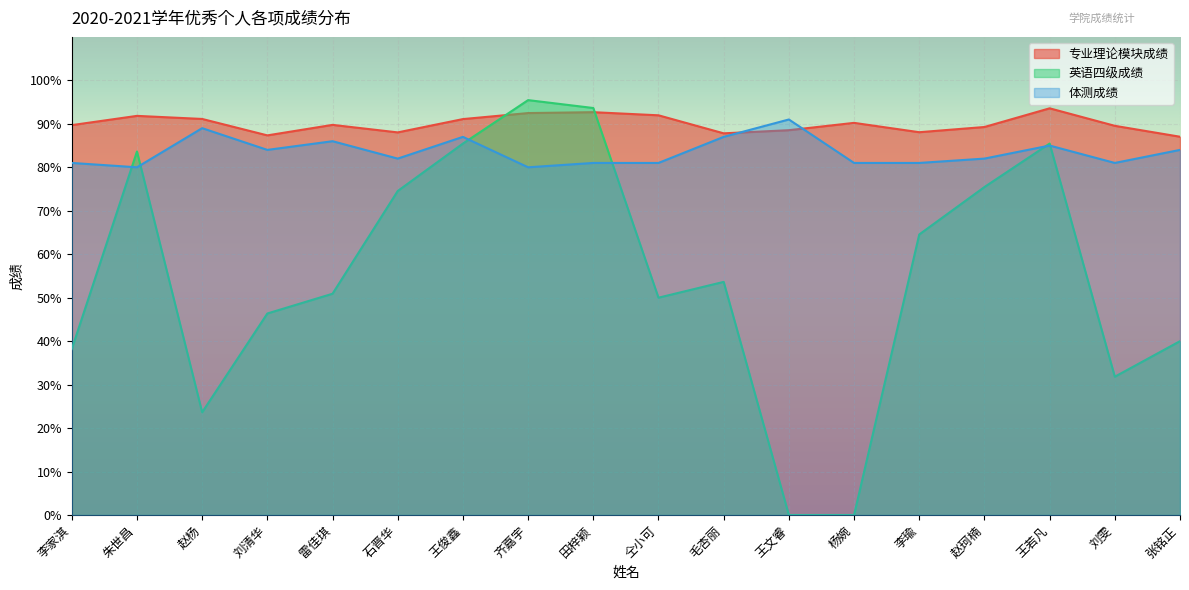

How many times do 专业理论模块成绩 and 体测成绩 cross each other?

2